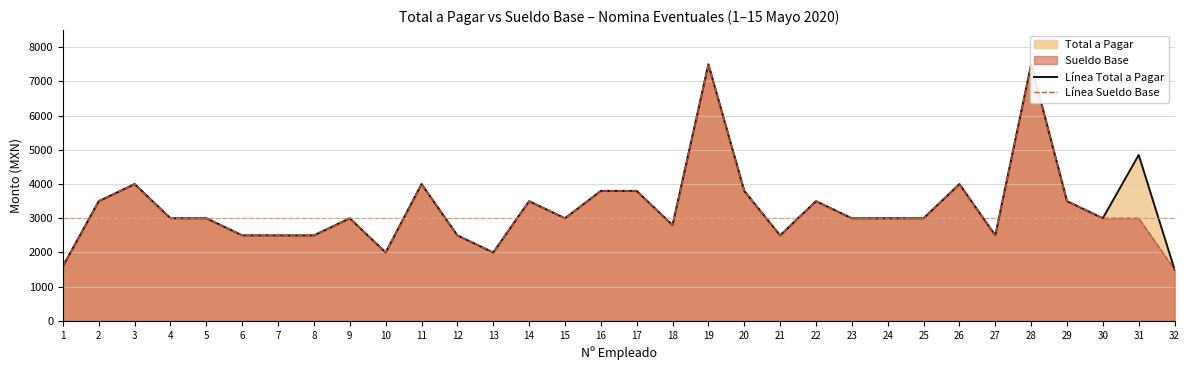

Rank the categories by Línea Sueldo Base value from lowest to highest.

32, 1, 10, 13, 6, 7, 8, 12, 21, 27, 18, 4, 5, 9, 15, 23, 24, 25, 30, 31, 2, 14, 22, 29, 16, 17, 20, 3, 11, 26, 19, 28